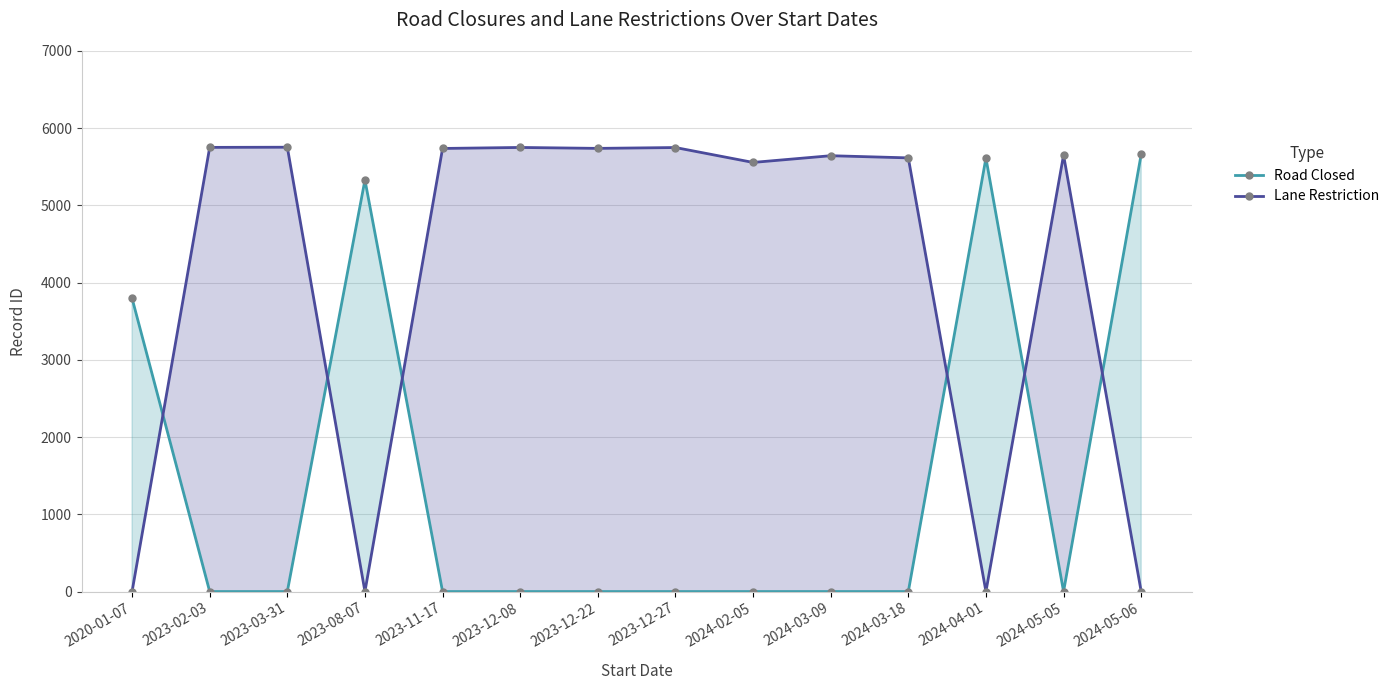

At how many categories does at least one series exceed 2316?

14